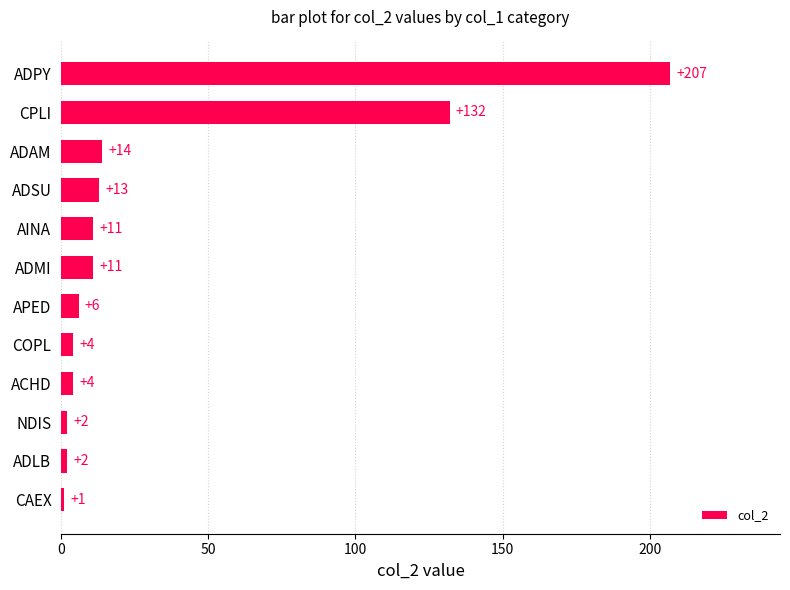

What is the smallest value displayed?

1